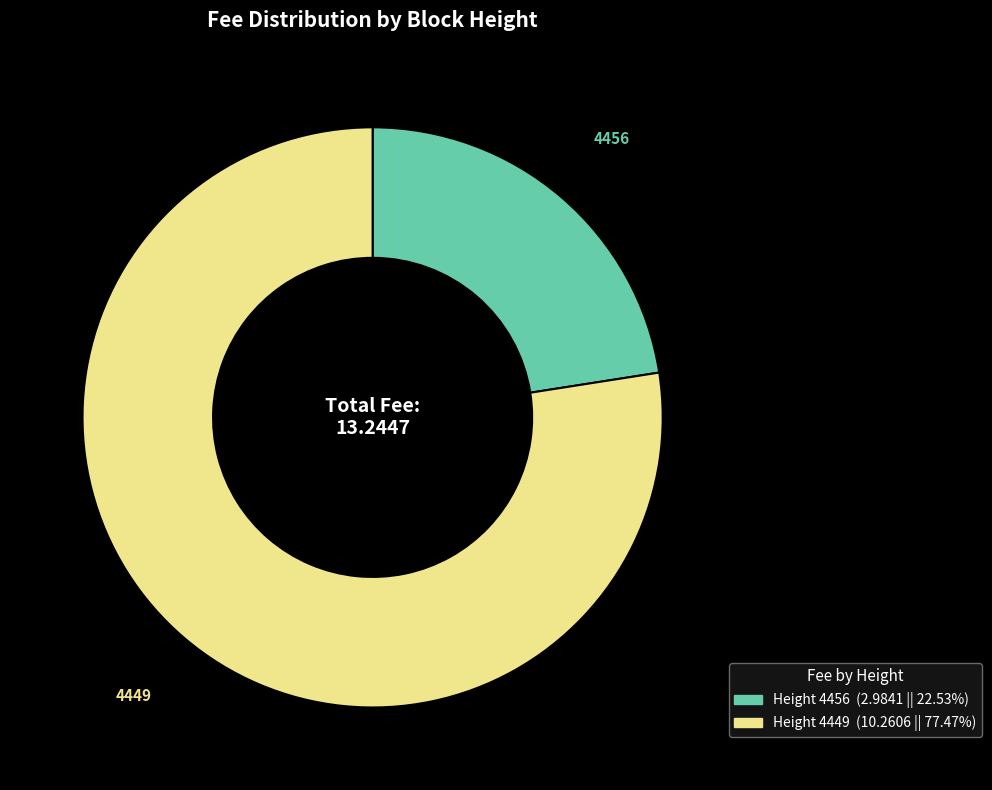

Is there any slice that represents more than half of the pie?

Yes